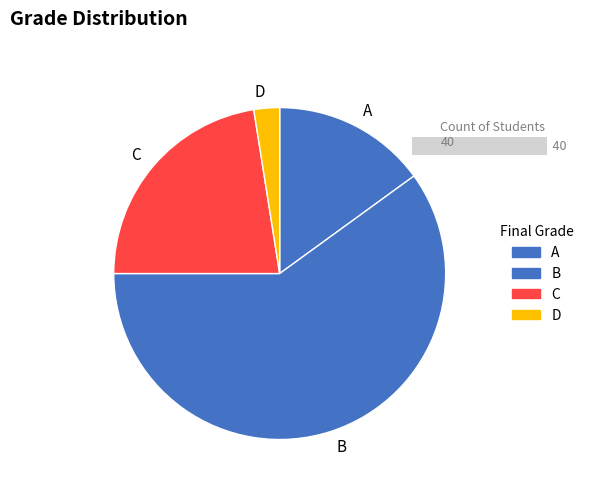

What is the majority slice?

B